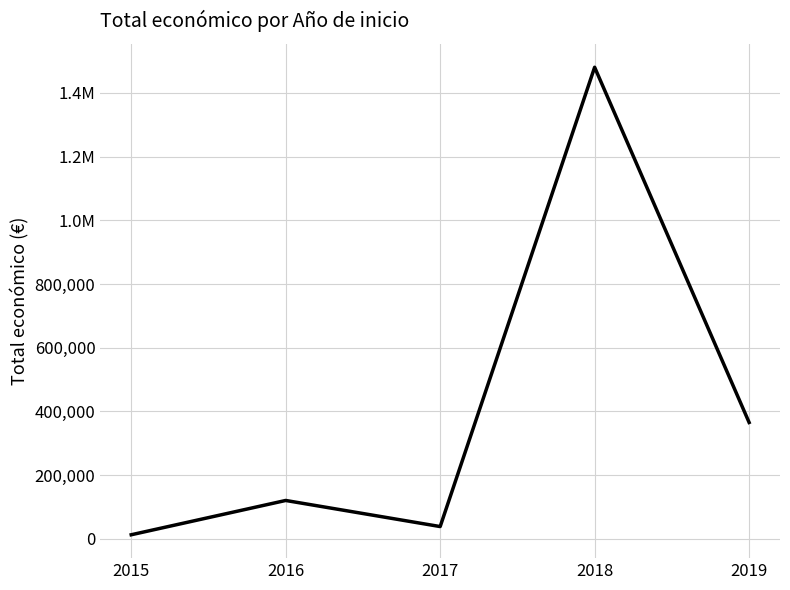

Where does the data first go above 119994?

2018